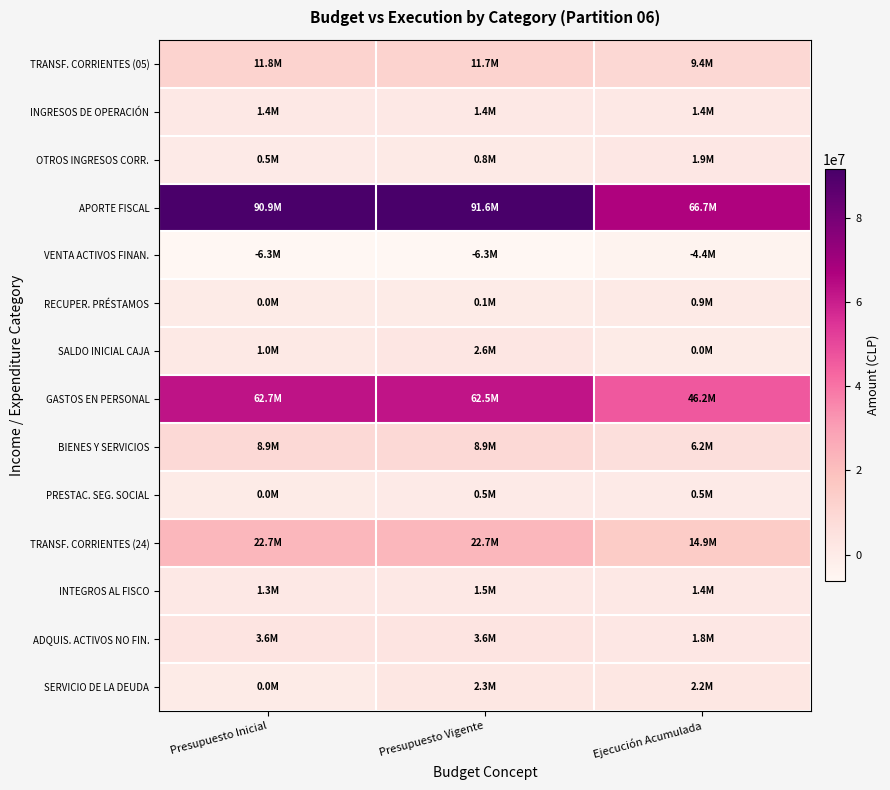

Which label corresponds to the largest value in the chart?

Presupuesto Vigente